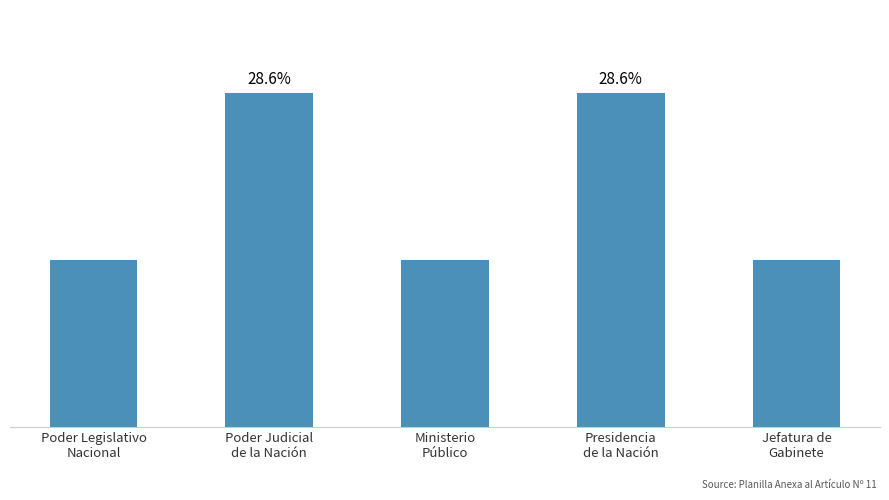

What is the sum of the values at Ministerio
Público and Poder Judicial
de la Nación?

3